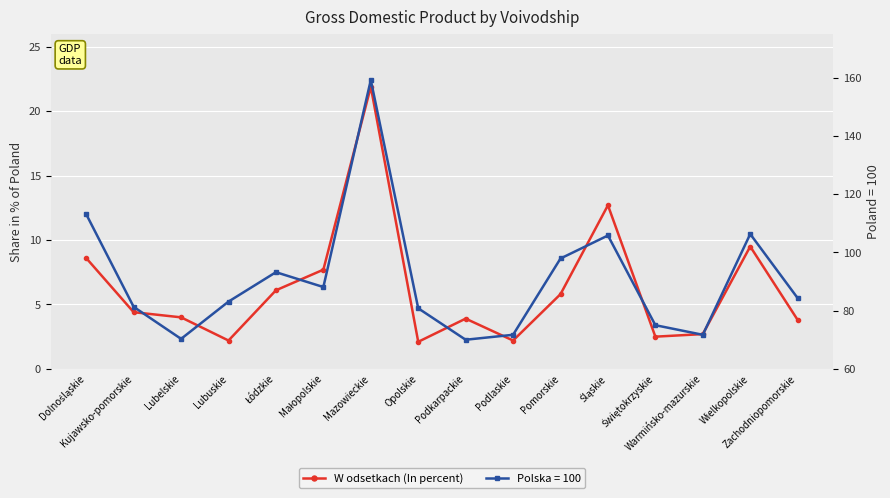

True or false: the data has more than 0 interior local peaks.

True